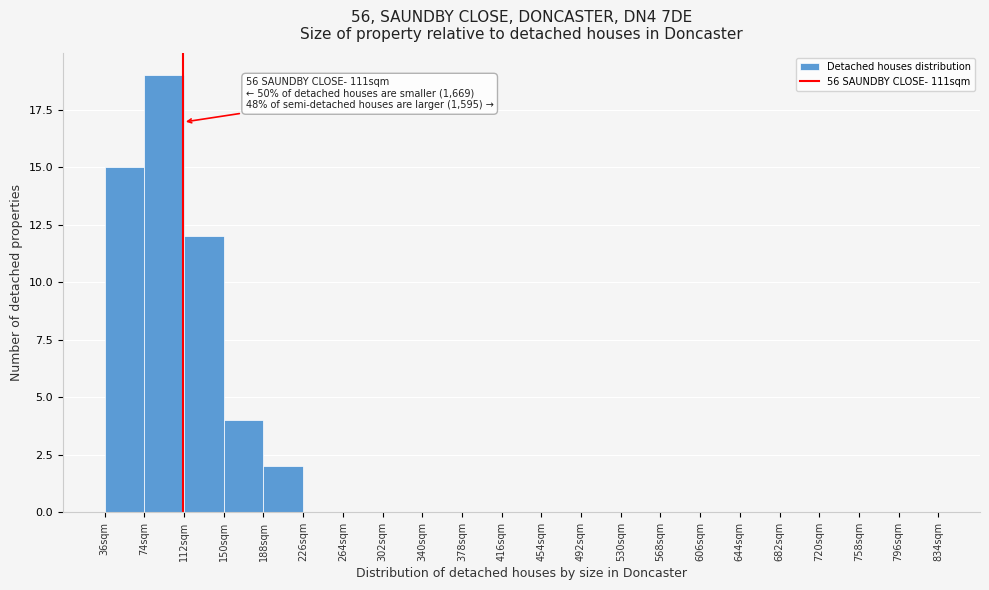

Over which range of the x-axis is the bar tallest?

74 to 112